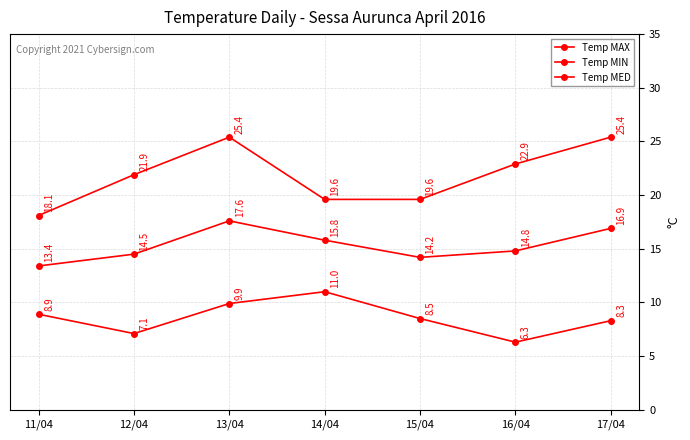

Is this an area chart (filled region under the line)?

No